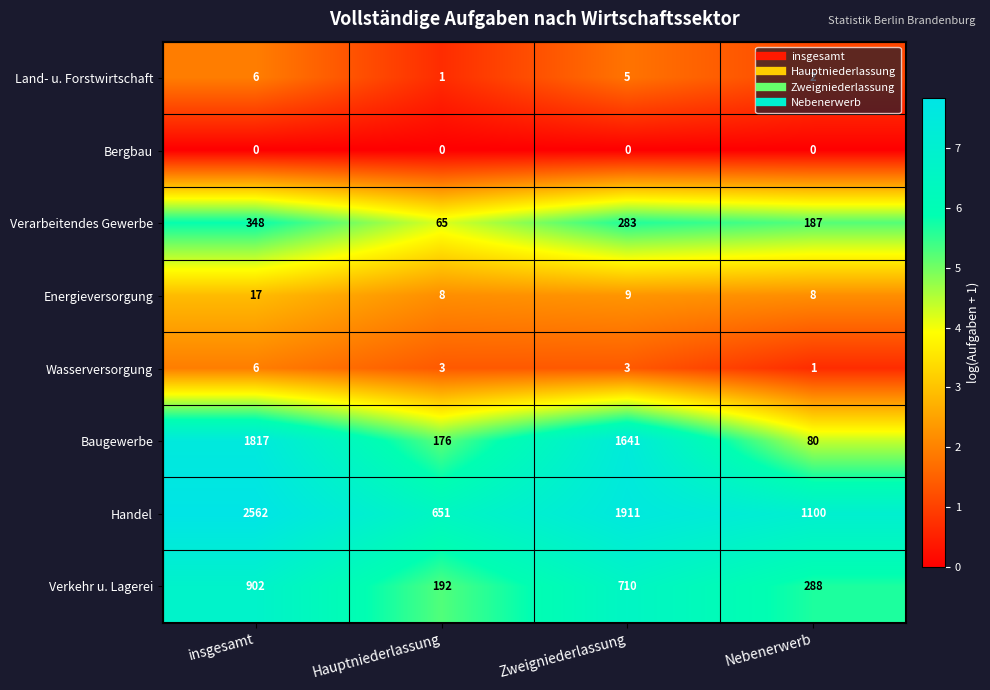

How many distinct data groups are displayed?

8